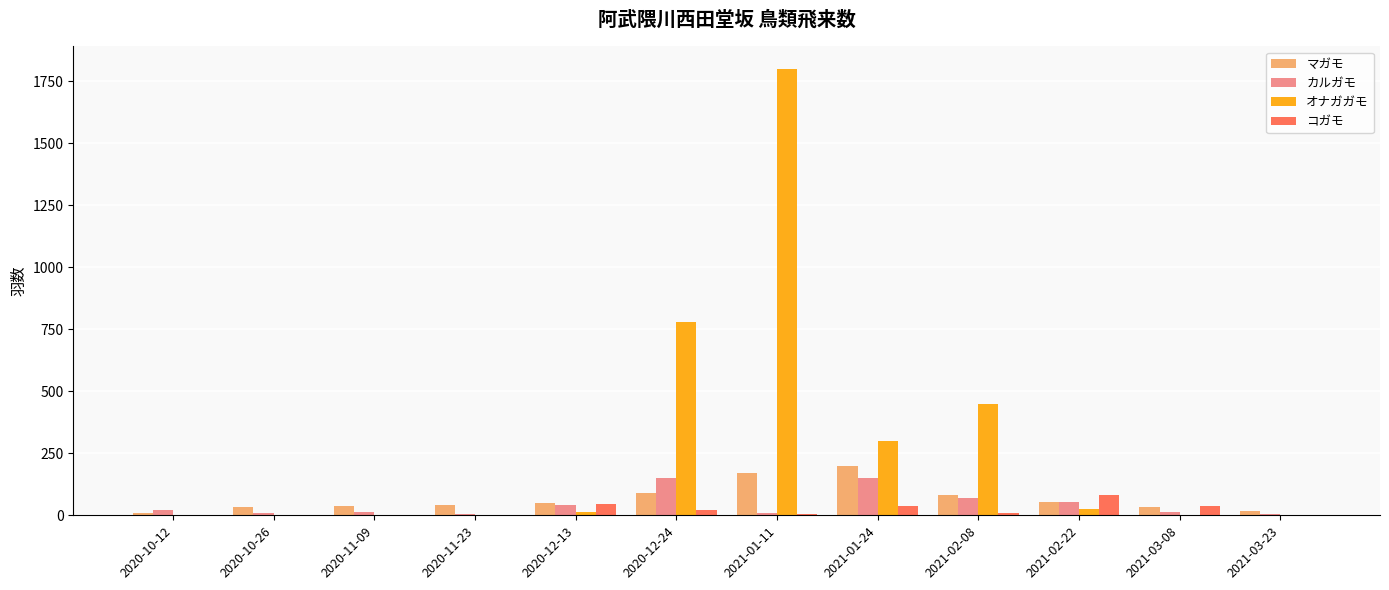

Does the chart contain stacked bars?

No